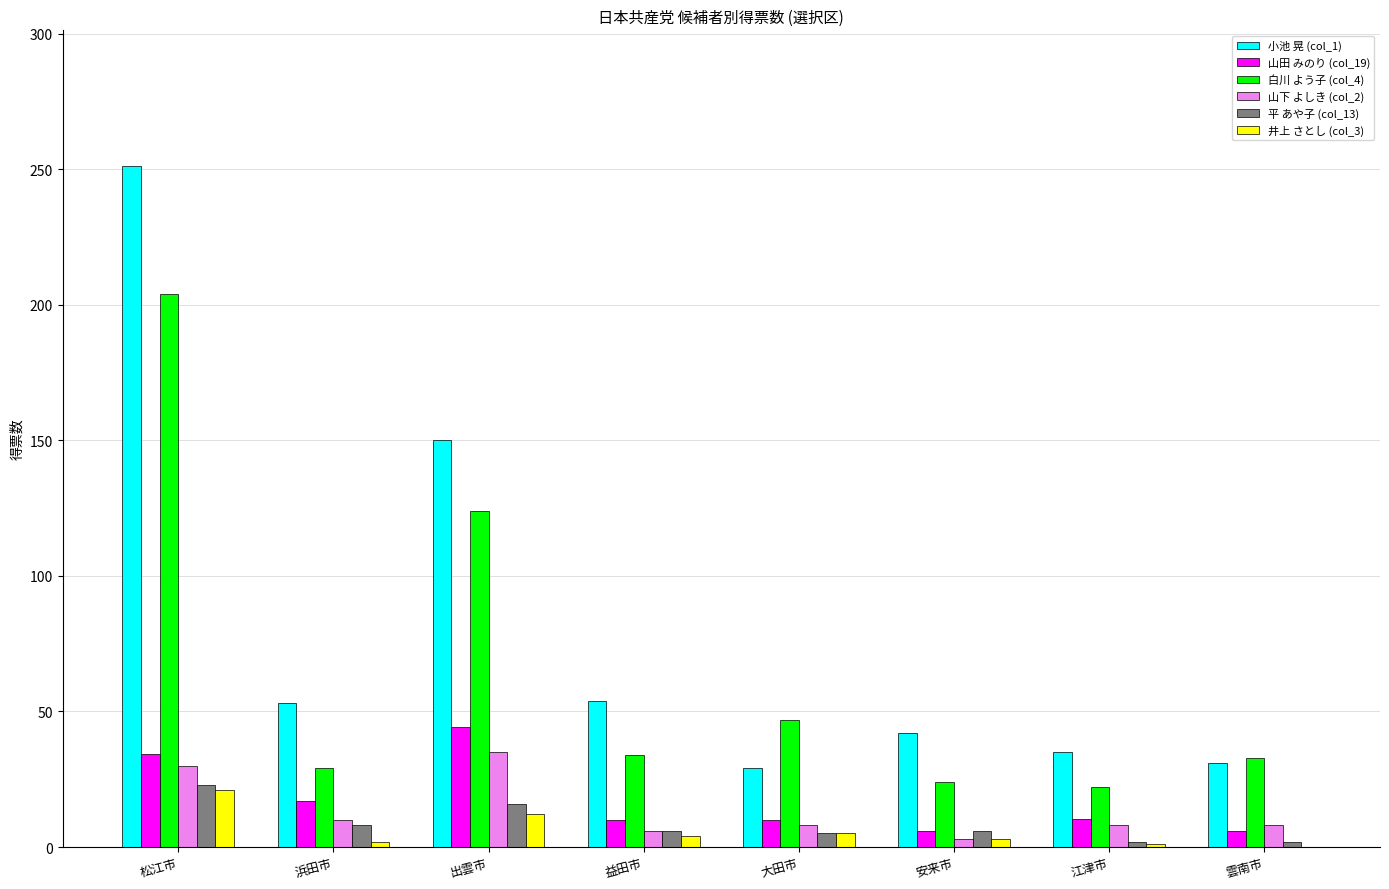

What is the average value of the 山田 みのり (col_19) series?

17.3